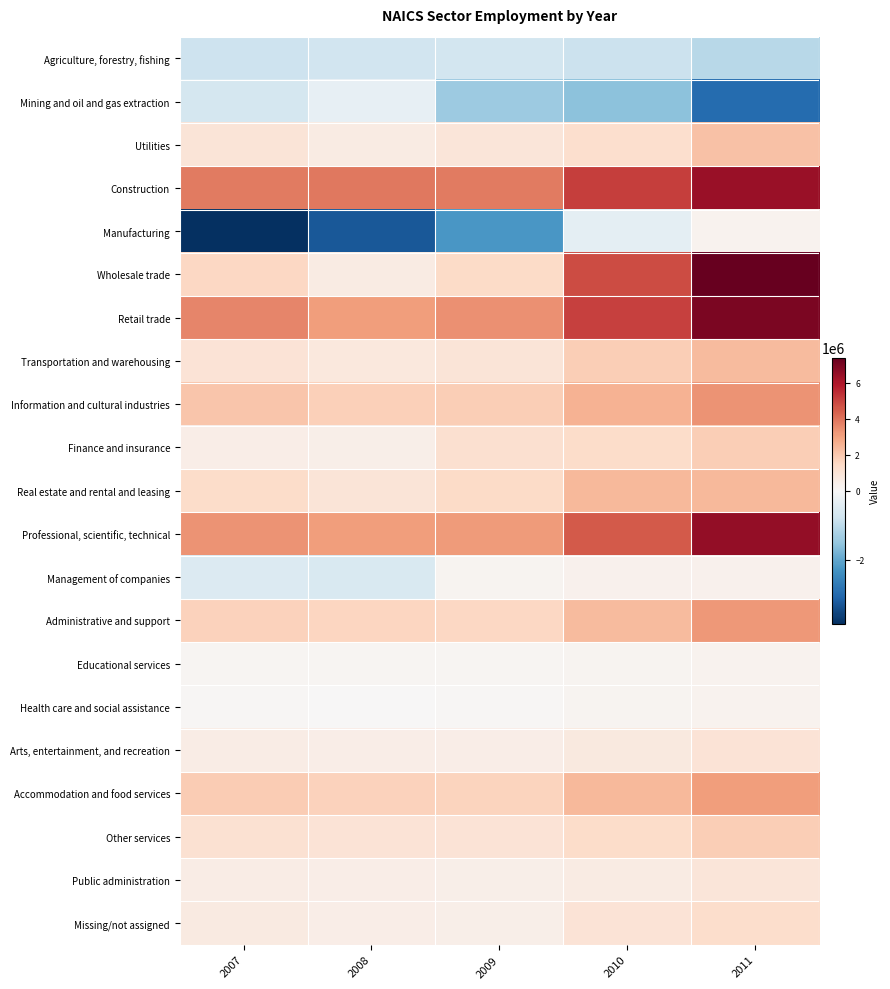

At how many categories does at least one series exceed 2548618?

5